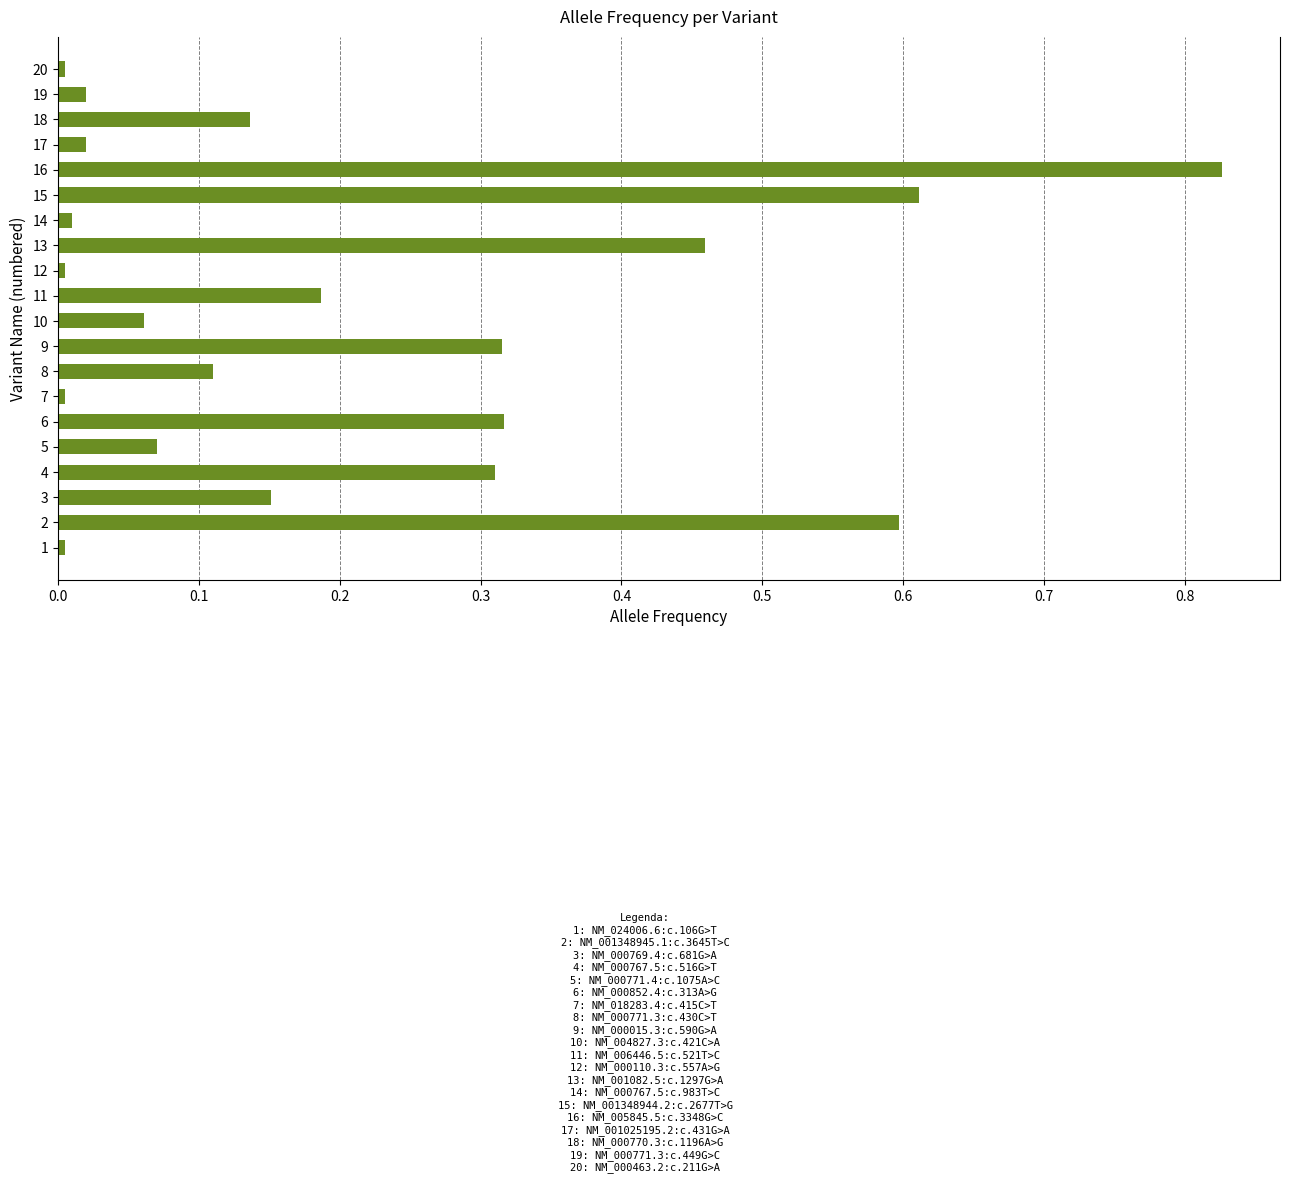

Which category has the highest value across all series?

16